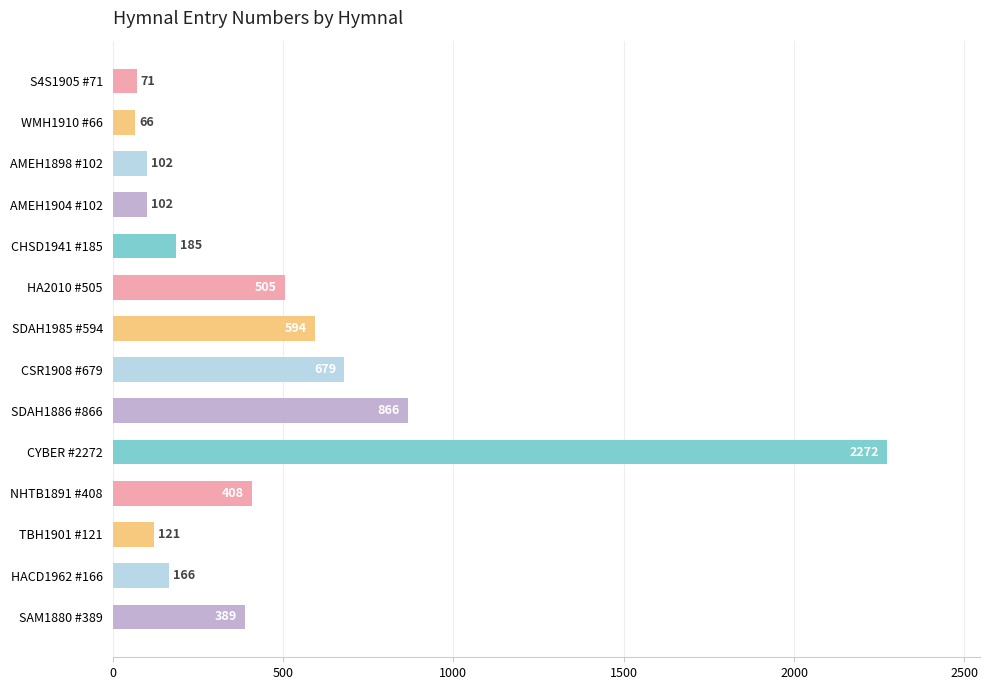

What is the change in value from S4S1905 #71 to CYBER #2272?

+2201